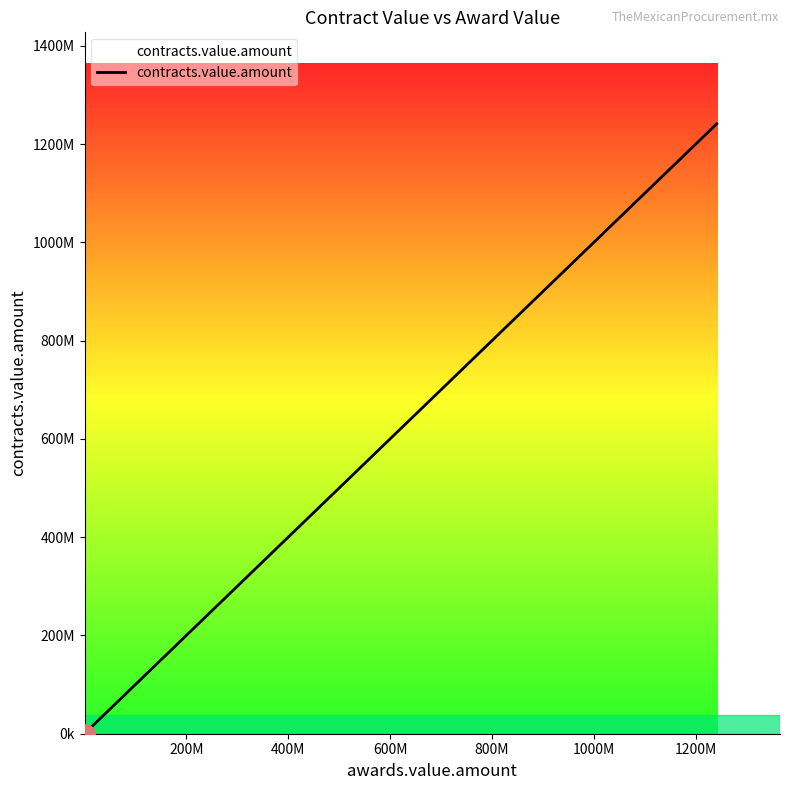

Does the chart have visible grid lines?

No